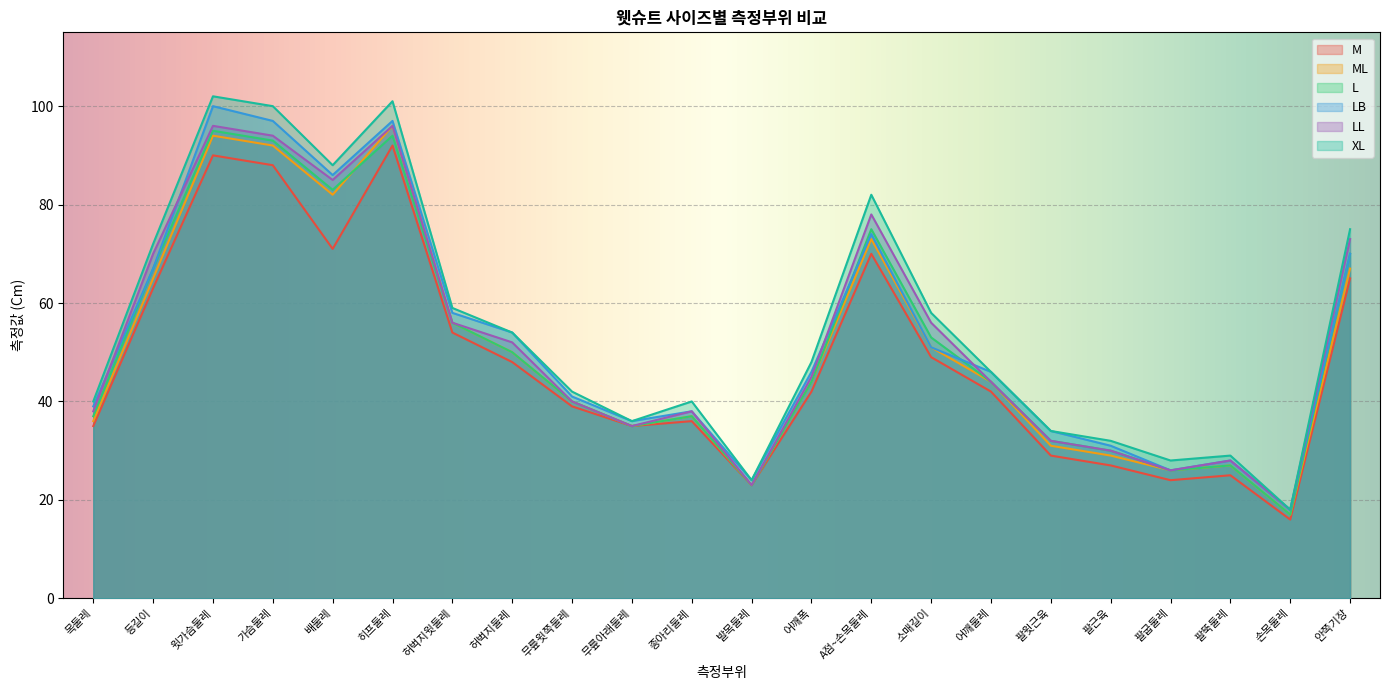

The LB series shows 70 at 안쪽기장. True or false?

True